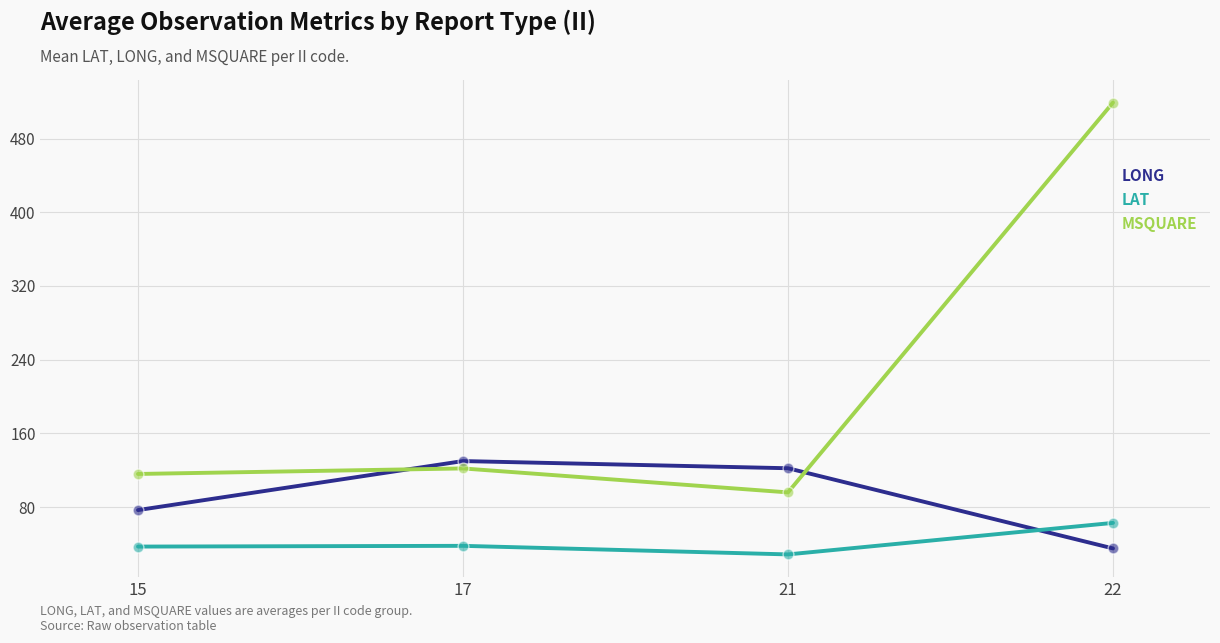

Which series has the largest range (max minus min)?

MSQUARE